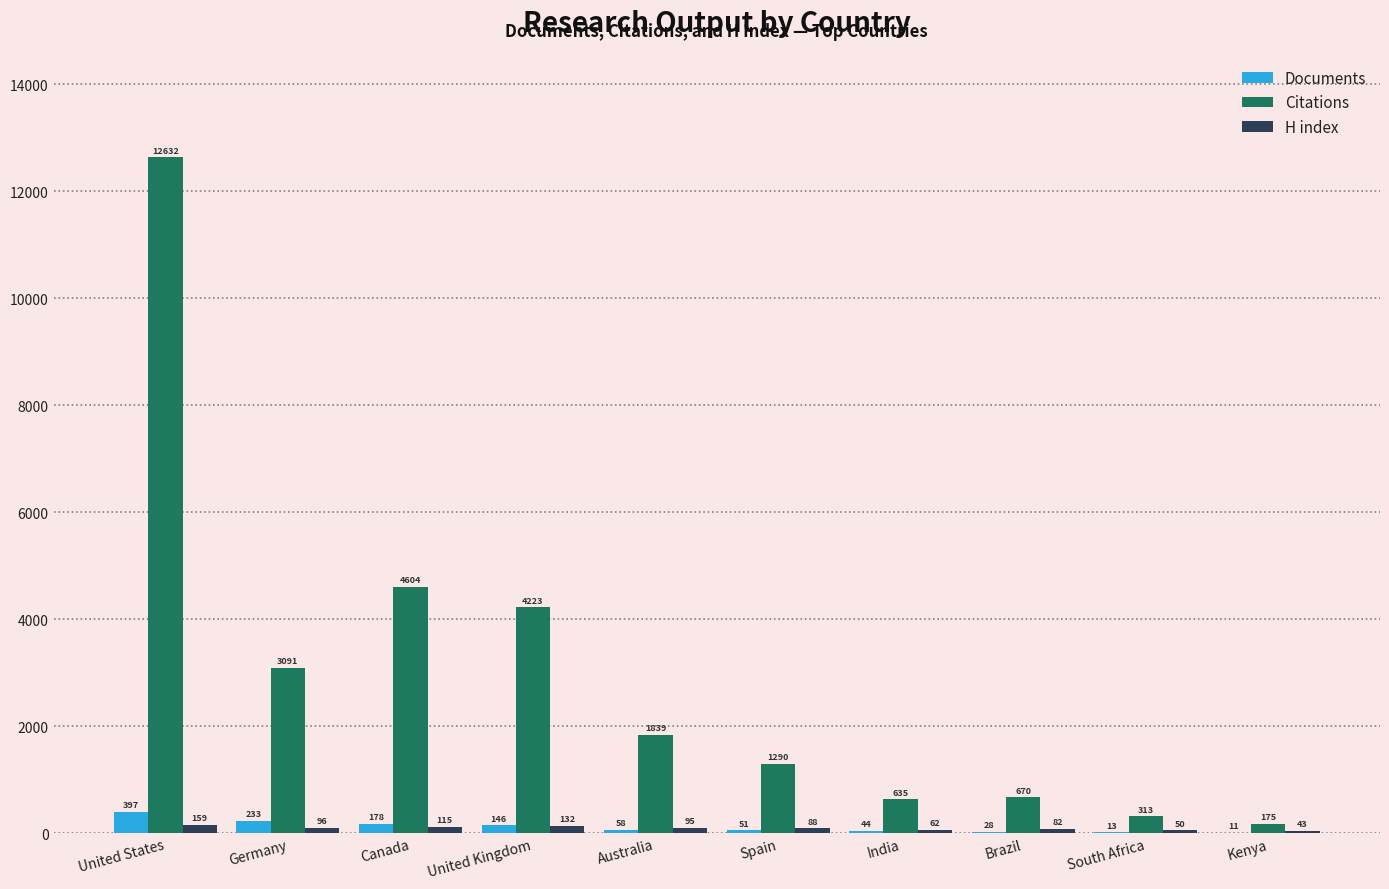

Where does the Documents series first go above 58?

United States